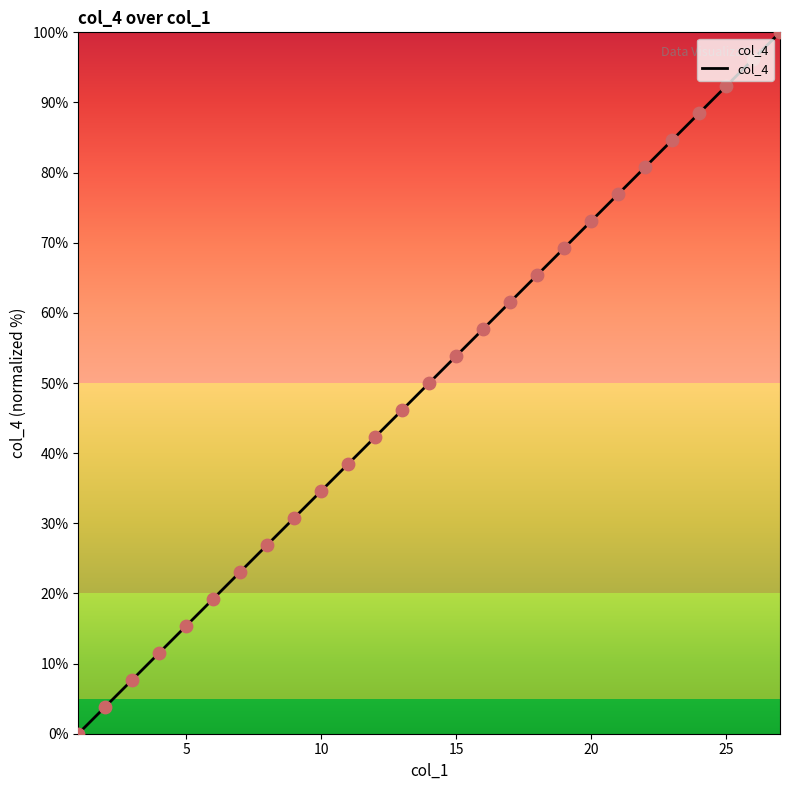

What is the ratio of the value at 16 to the value at 17?

0.9